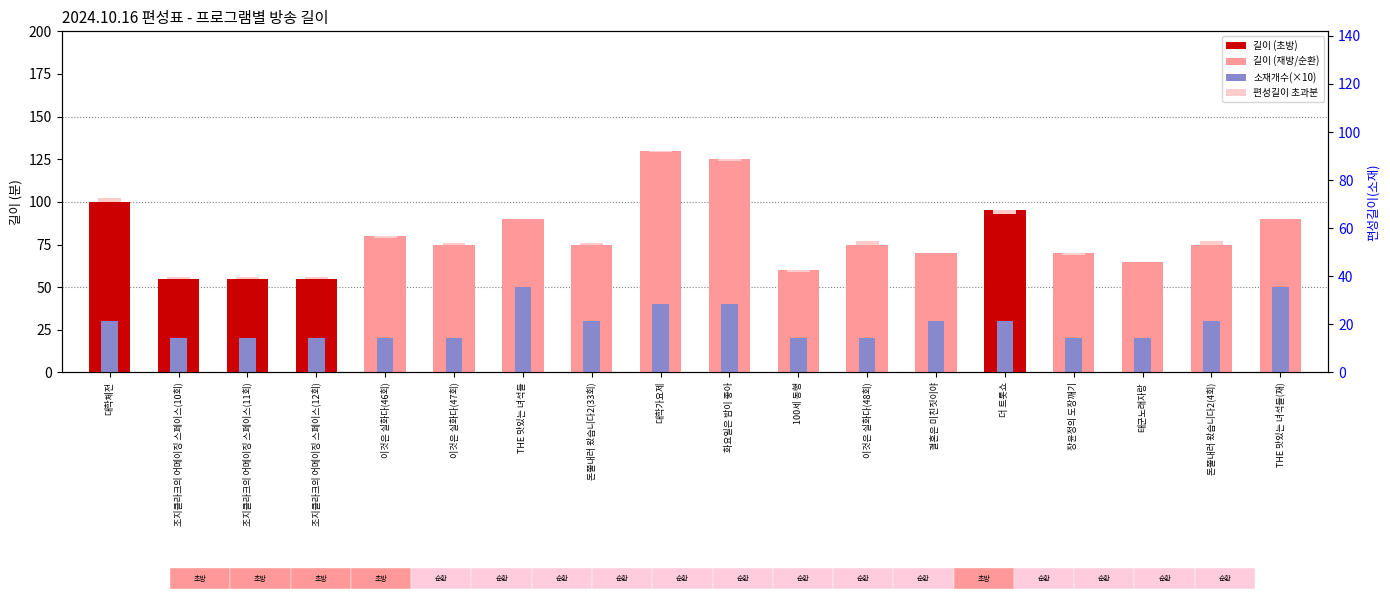

What is the difference between the second highest and second lowest values in the 소재개수(×10) series?

30